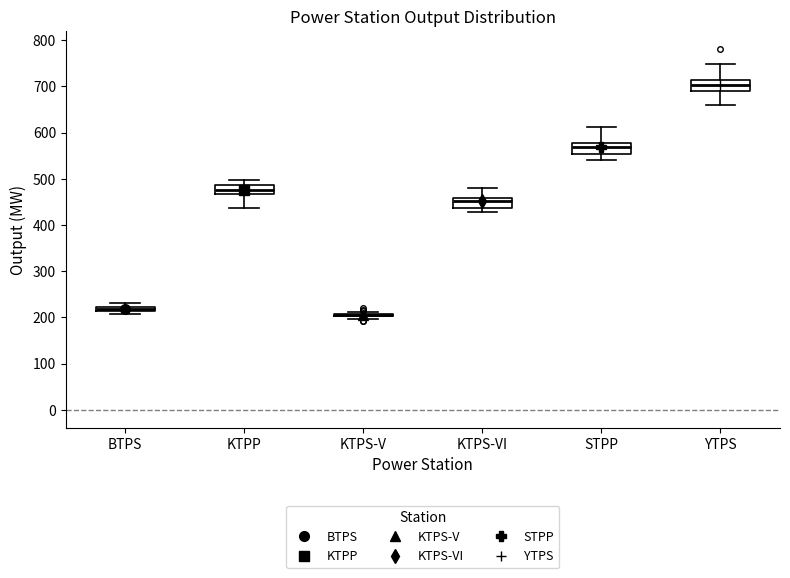

Where does the upper whisker of the box for KTPP end on the y-axis? The values are not printed on the chart, so give them approximately, as read against the axis.

500